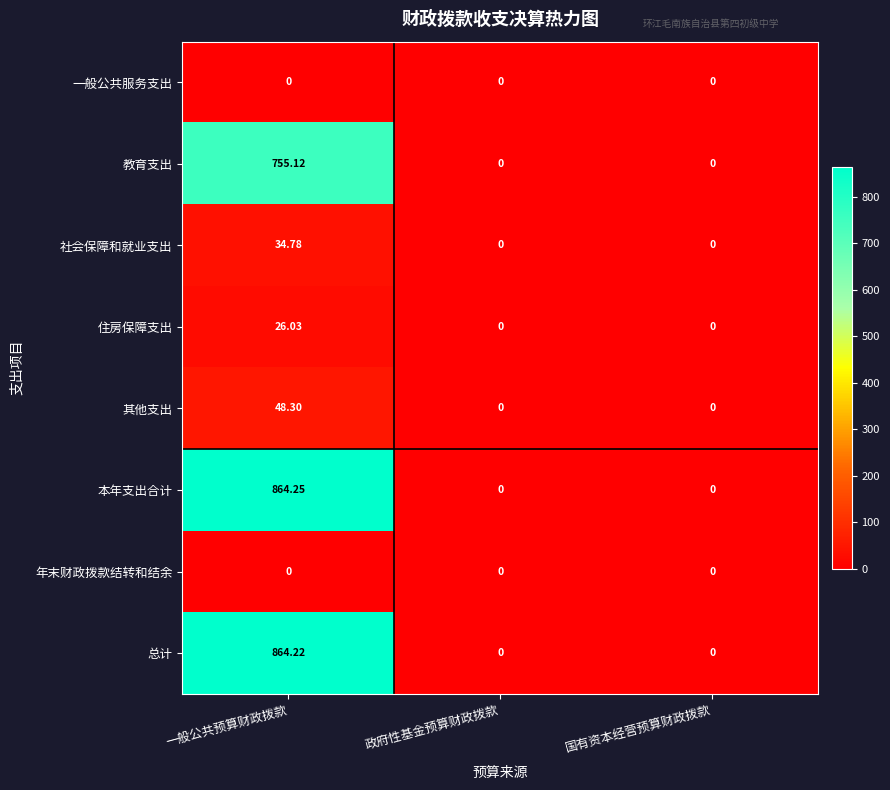

Which category has the highest value across all series?

一般公共预算财政拨款